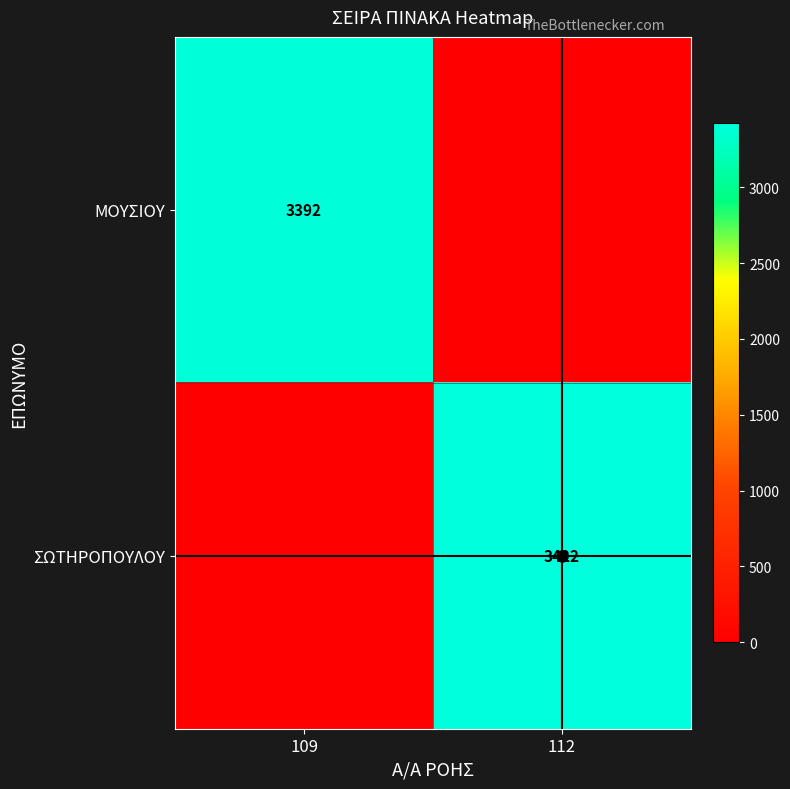

The value of ΣΩΤΗΡΟΠΟΥΛΟΥ at 112 is 3422. True or false?

True